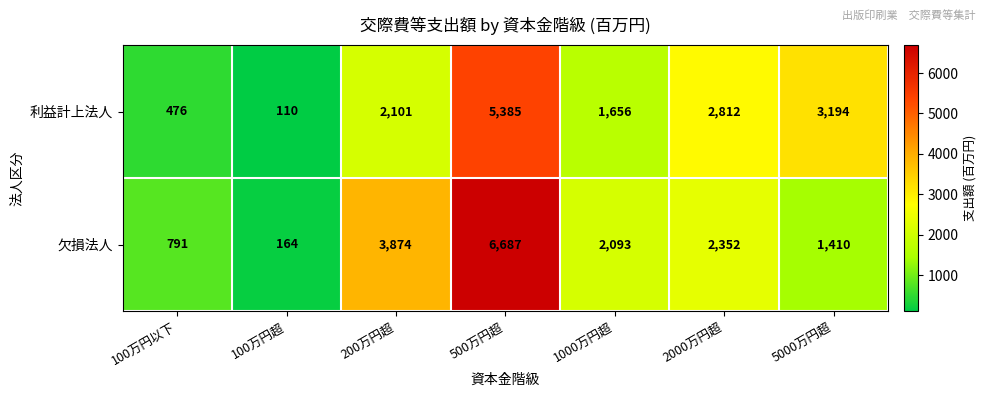

How many series are shown in this chart?

2